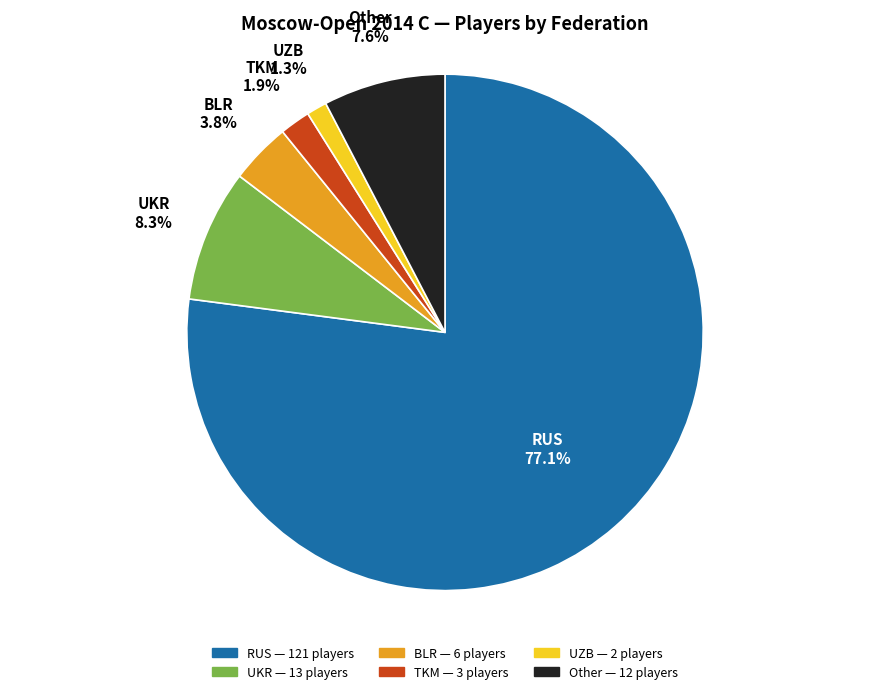

How much of the chart is everything except RUS?

22.9%